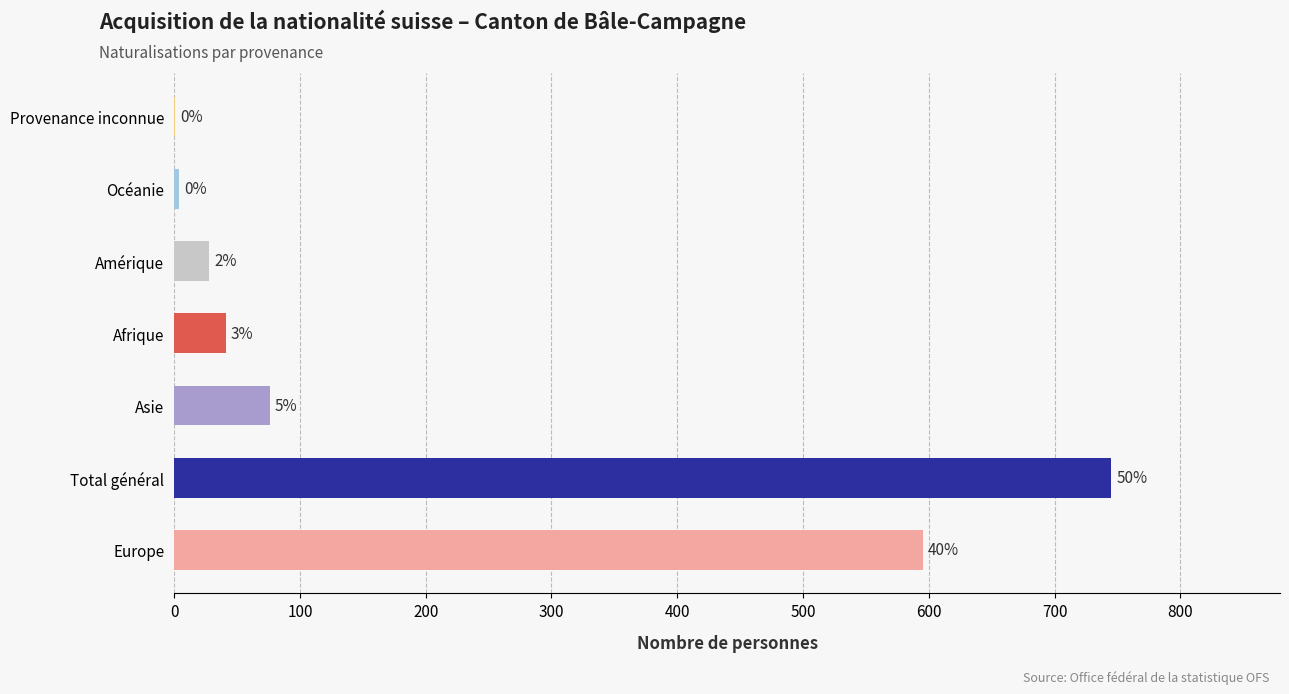

At which category does the chart reach its minimum across all series?

Provenance inconnue